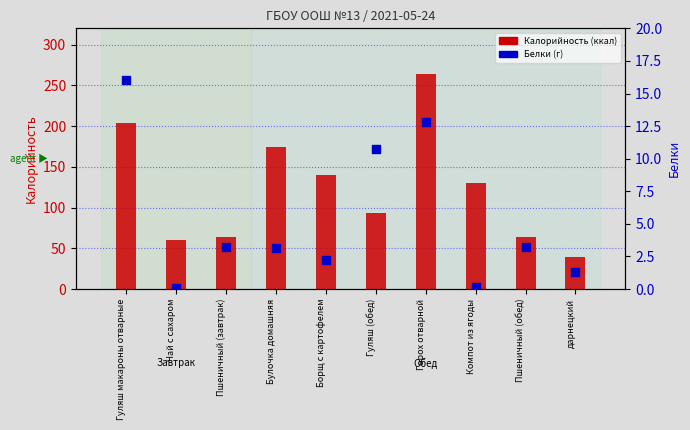

What is the total value across all series at Гуляш (обед)?

104.5